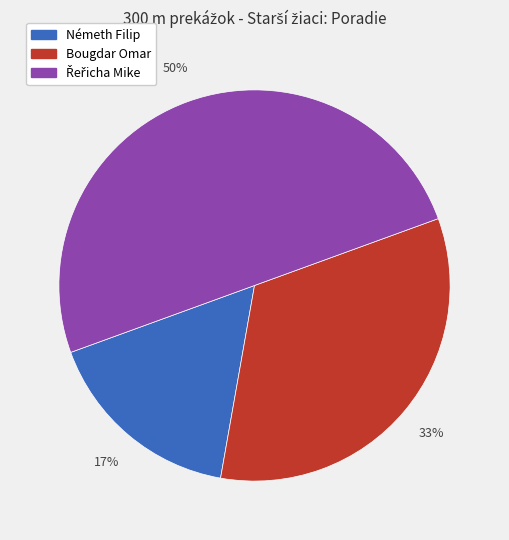

True or false: Németh Filip accounts for 2% of the total.

False